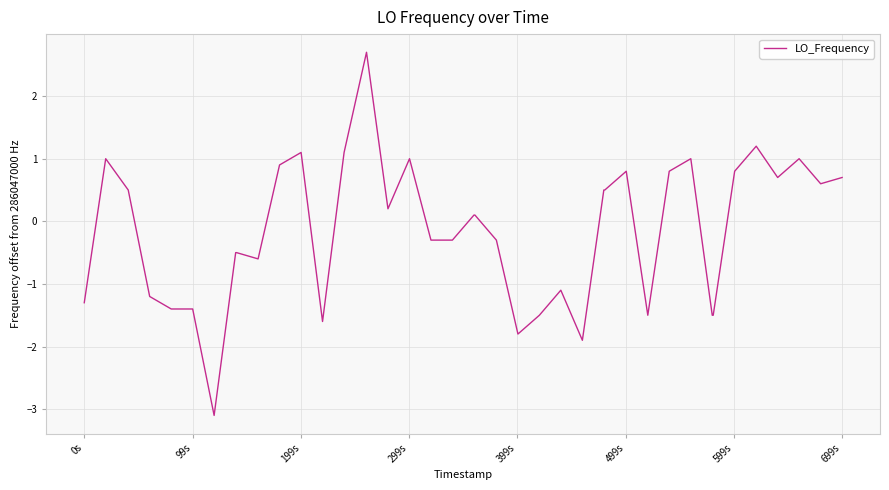

What is the difference between the maximum and minimum values?

5.8